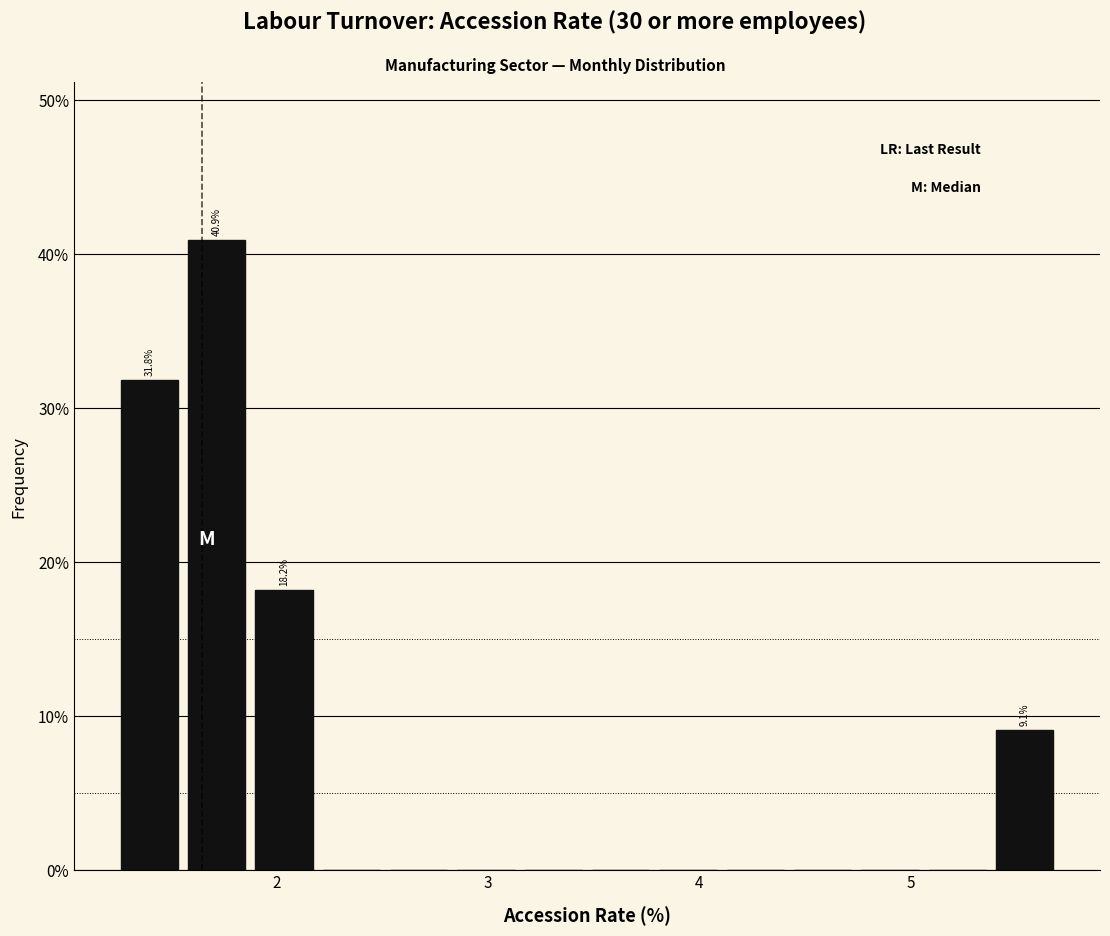

Around what value on the x-axis is the tallest bar? Give the approximate position of its centre, as read against the axis.

1.7